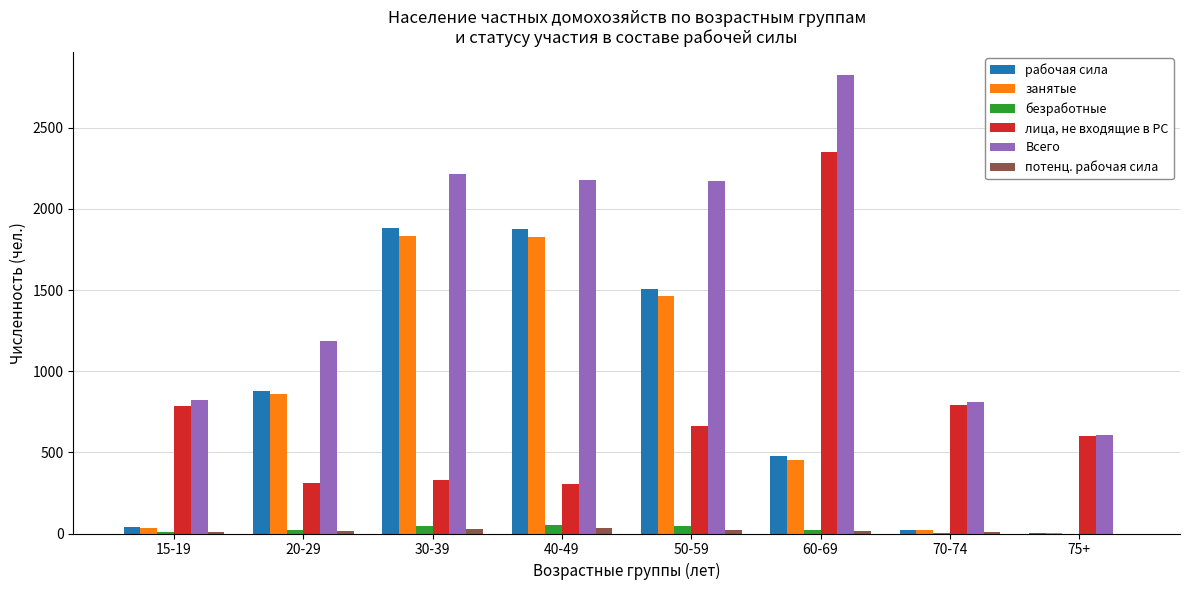

At which label is занятые closest to 918?

20-29